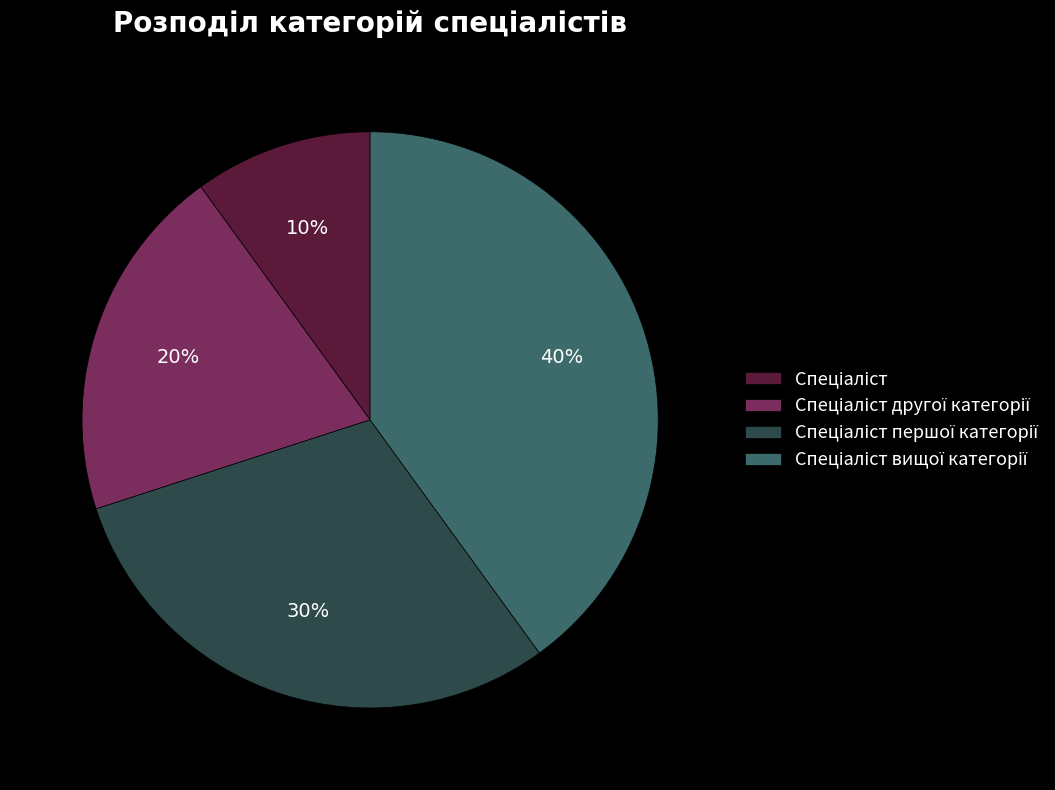

Is there any slice that represents more than half of the pie?

No